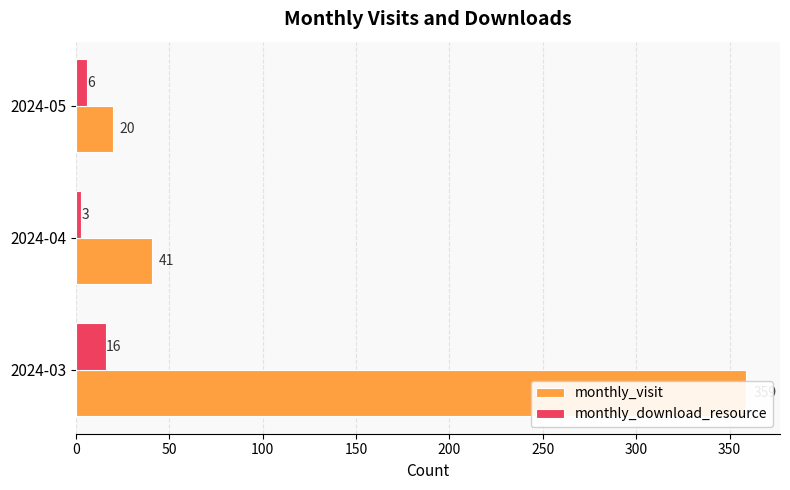

Is the value of monthly_download_resource at 2024-04 greater than the value of monthly_visit at 2024-05?

No